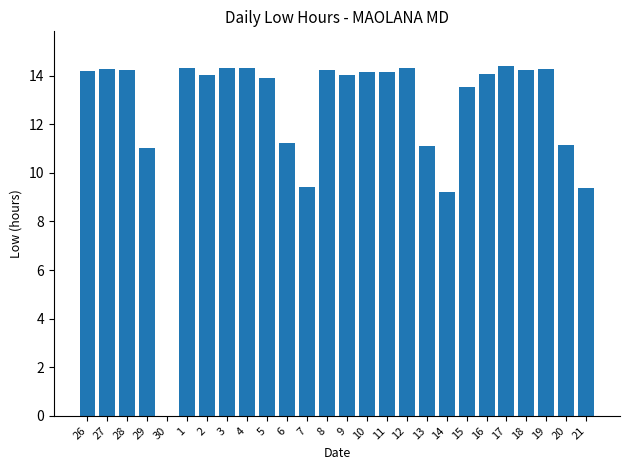

What is the greatest value displayed?

14.4